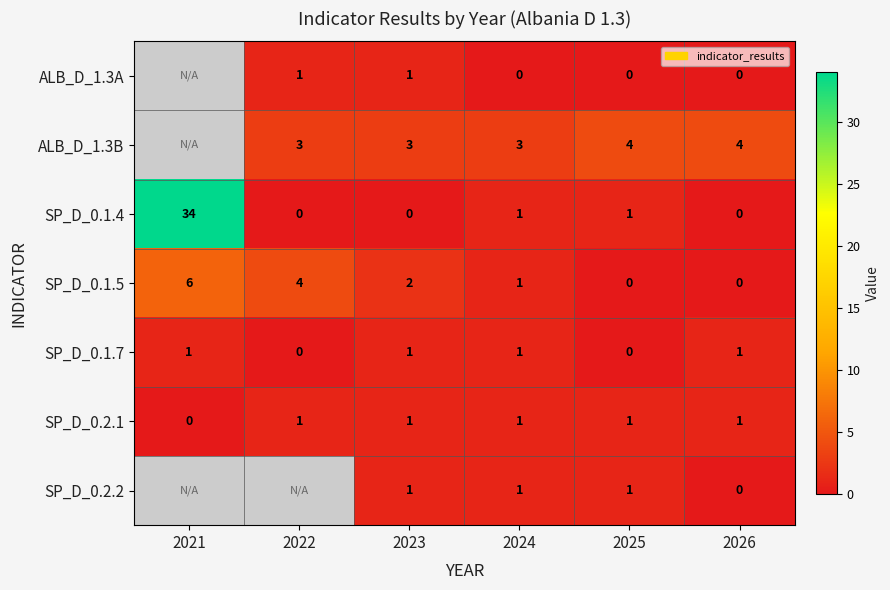

At which category is the sum across all series the highest?

2023